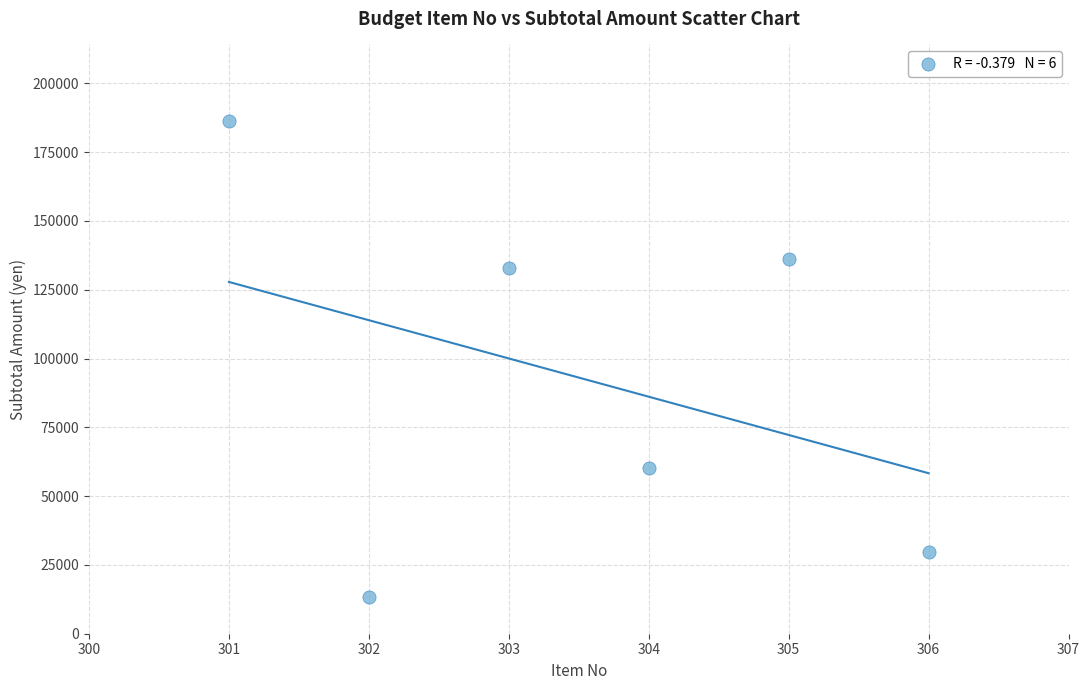

What Y value in the scatter plot is closest to 99762?

132990